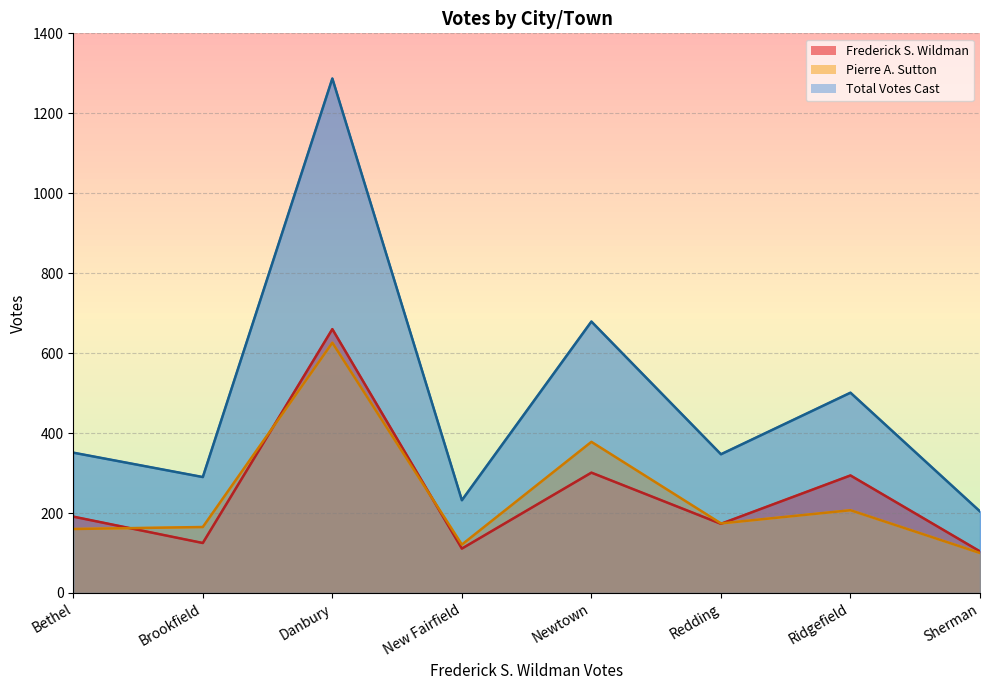

How many times do Frederick S. Wildman and Pierre A. Sutton cross each other?

4